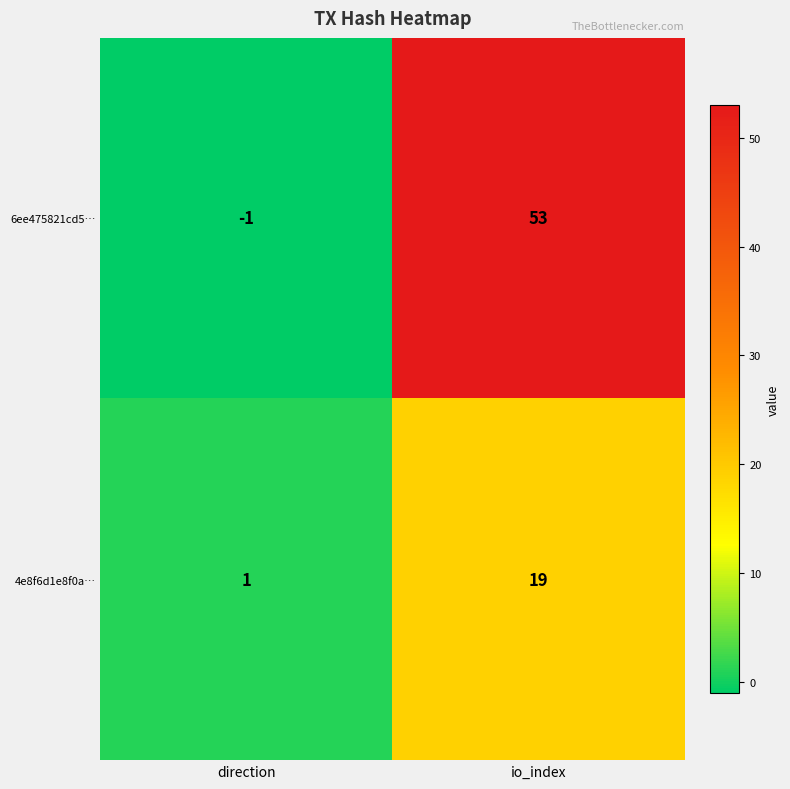

Count the number of data series in this chart.

2